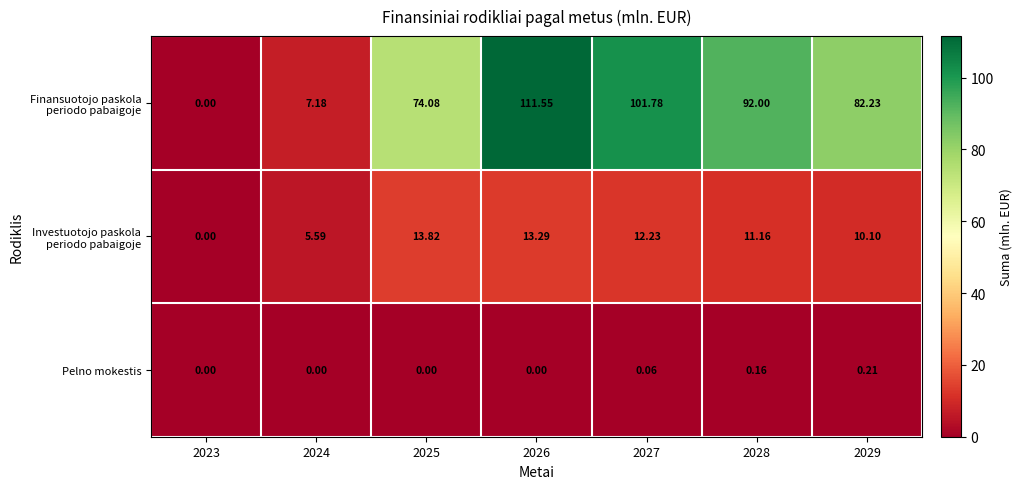

Count the number of data series in this chart.

3